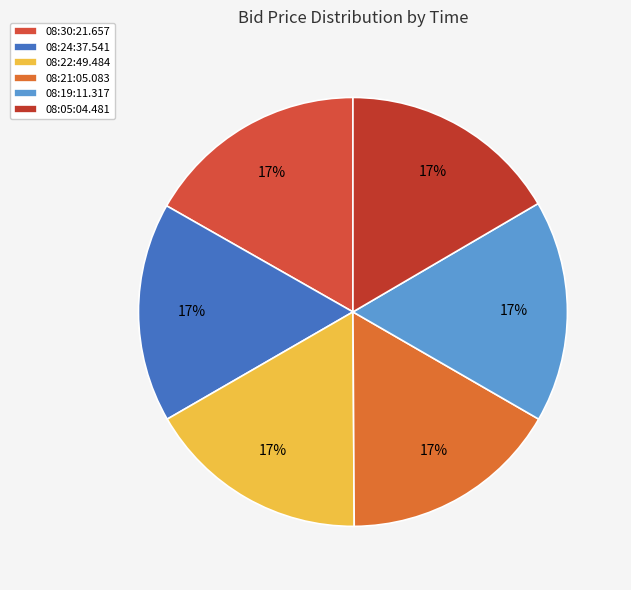

Is there a majority slice in this chart?

No